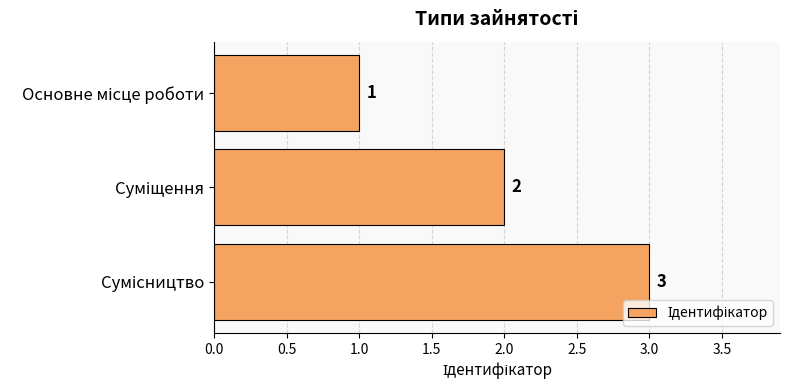

What is the value of the 2nd bar from the top?

2